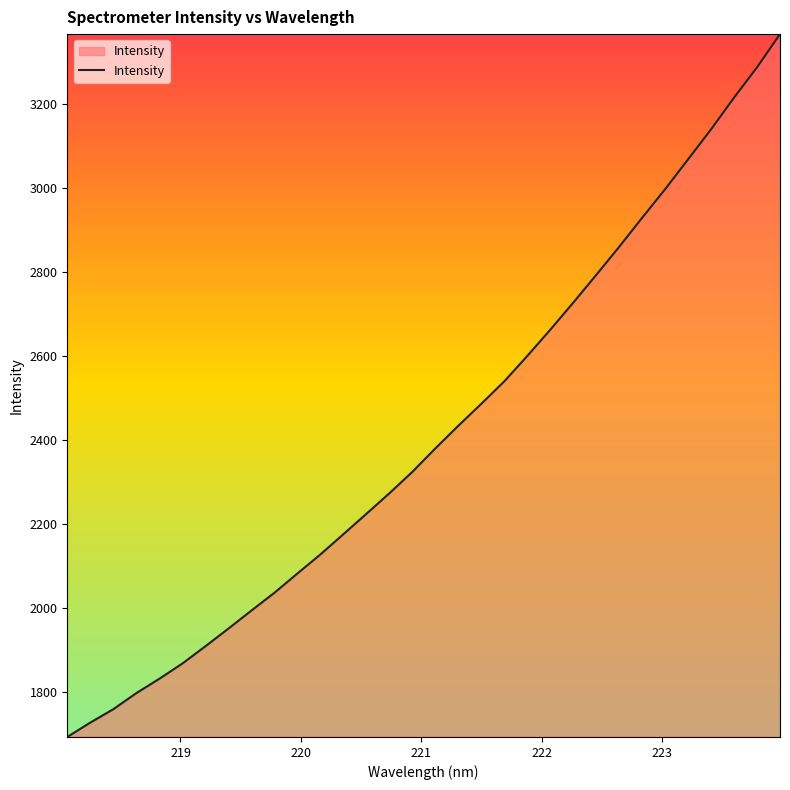

What is the difference between the maximum and minimum values?

1672.0